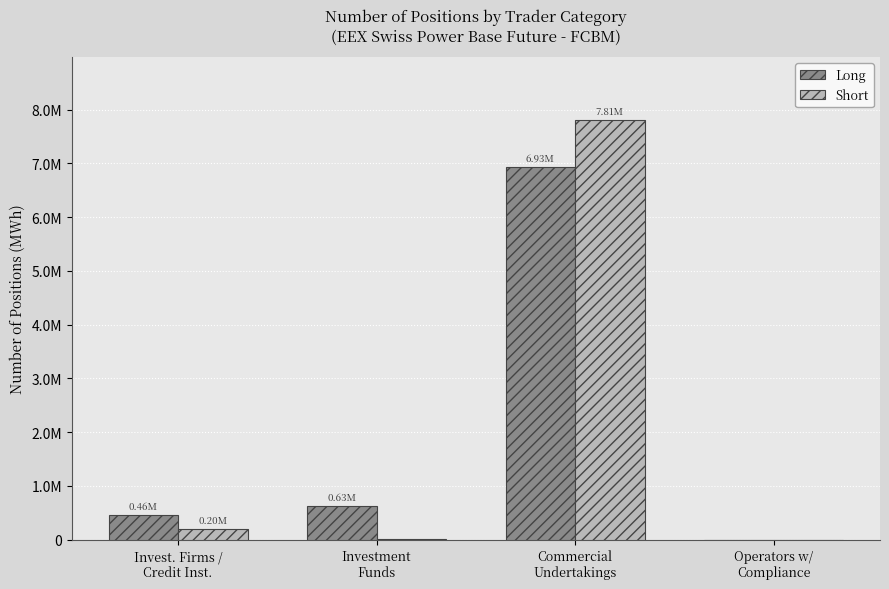

Rank the series by their maximum value, from highest to lowest.

Short, Long